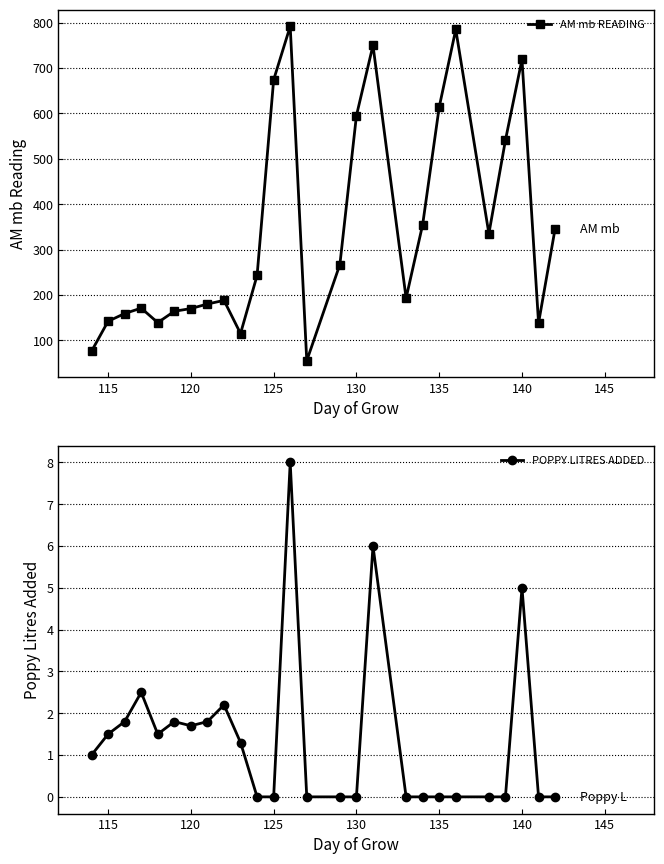

How many data points in POPPY LITRES ADDED are above 1?

12